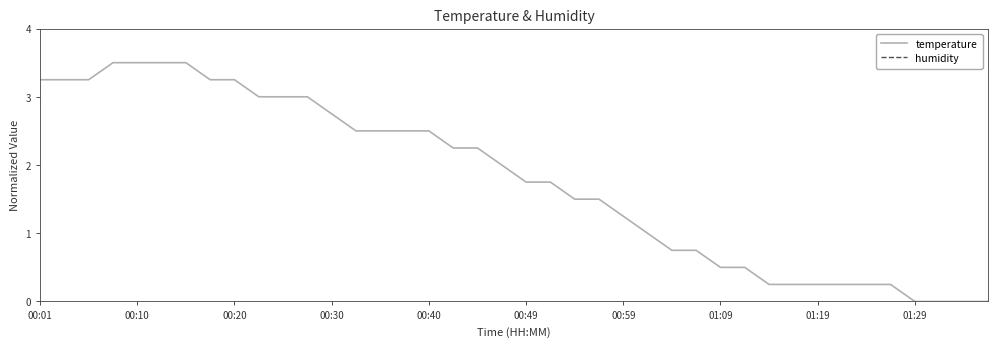

True or false: temperature and humidity intersect in this chart.

False